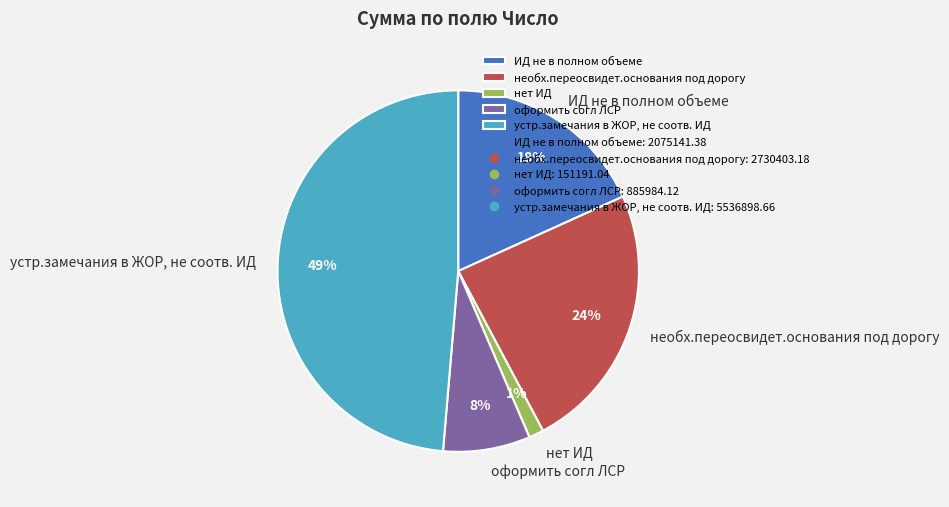

Combined, do оформить согл ЛСР and необх.переосвидет.основания под дорогу account for over 50%?

No